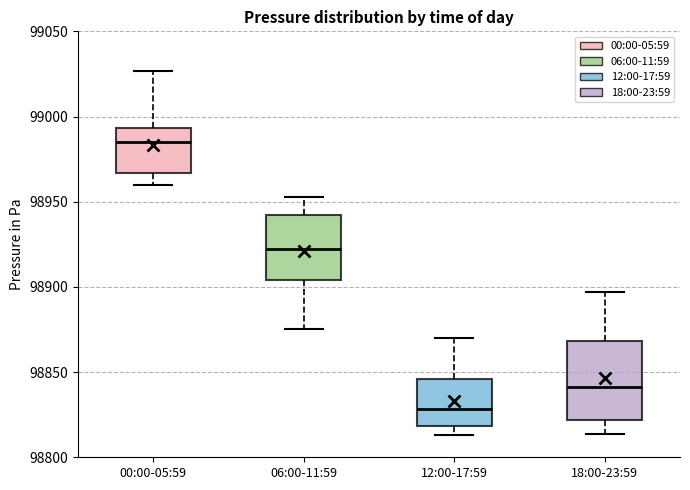

Comparing the boxes themselves (not the whiskers), which one is the tallest?

18:00-23:59